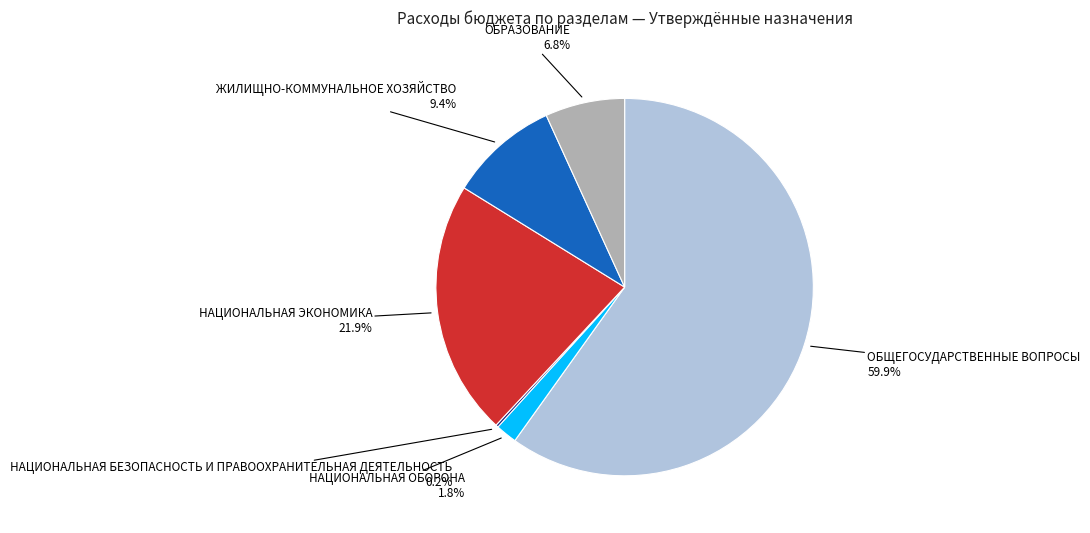

Is there any slice that represents more than half of the pie?

Yes